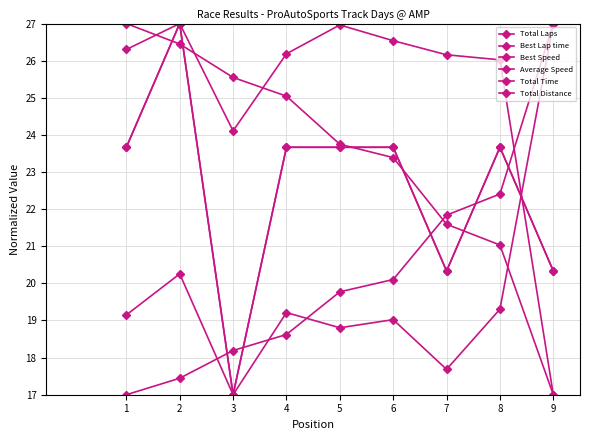

What is the approximate value of Average Speed at 6?

19.0